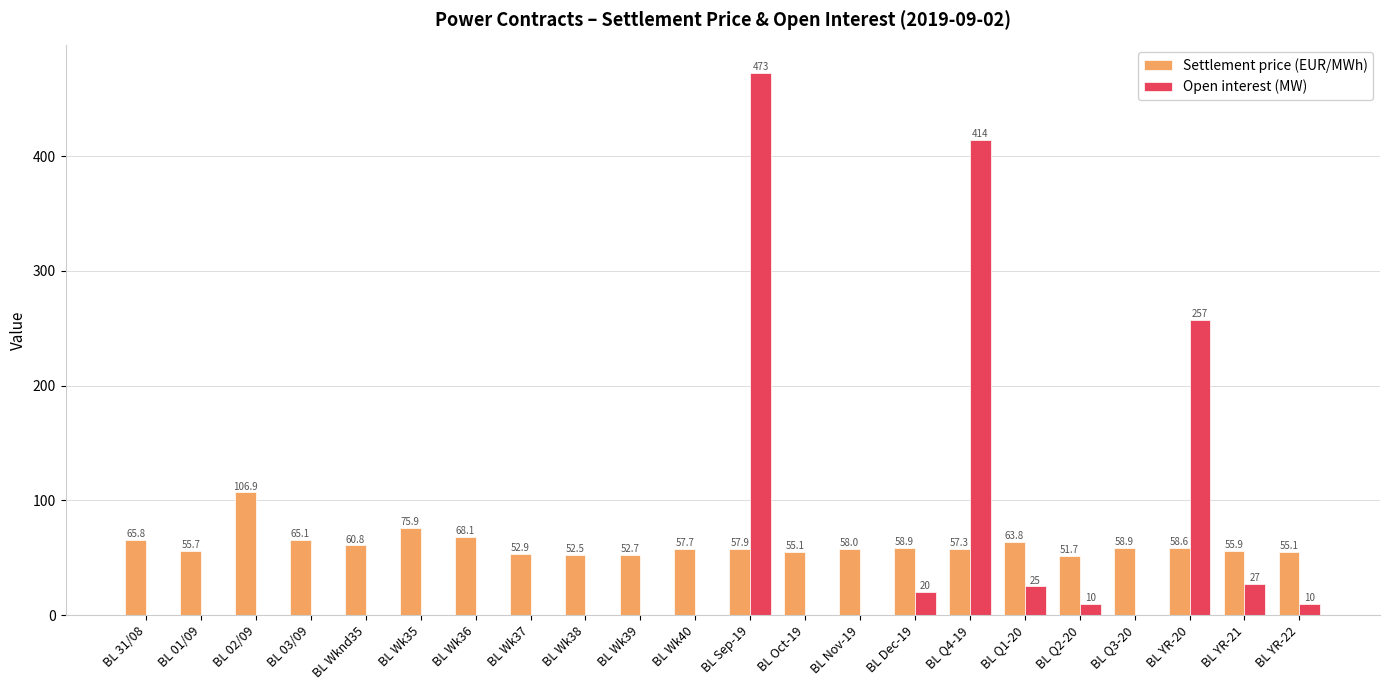

True or false: Open interest (MW) has a value of 257.0 at BL YR-20.

True